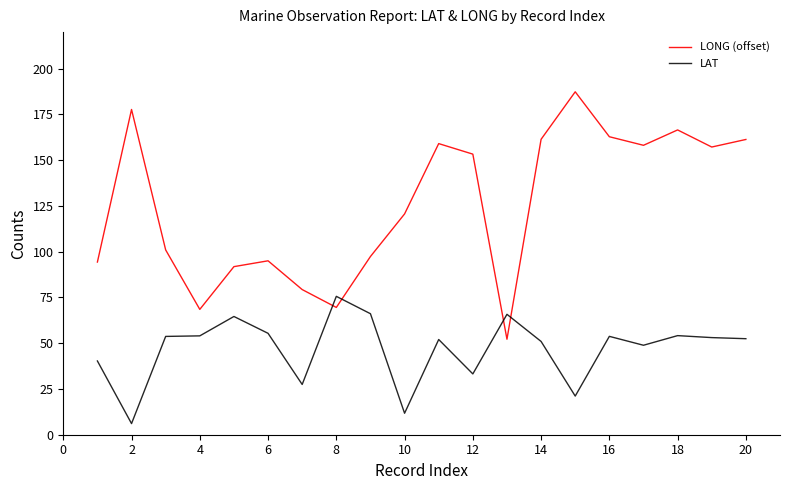

What is the smallest value displayed?

6.1